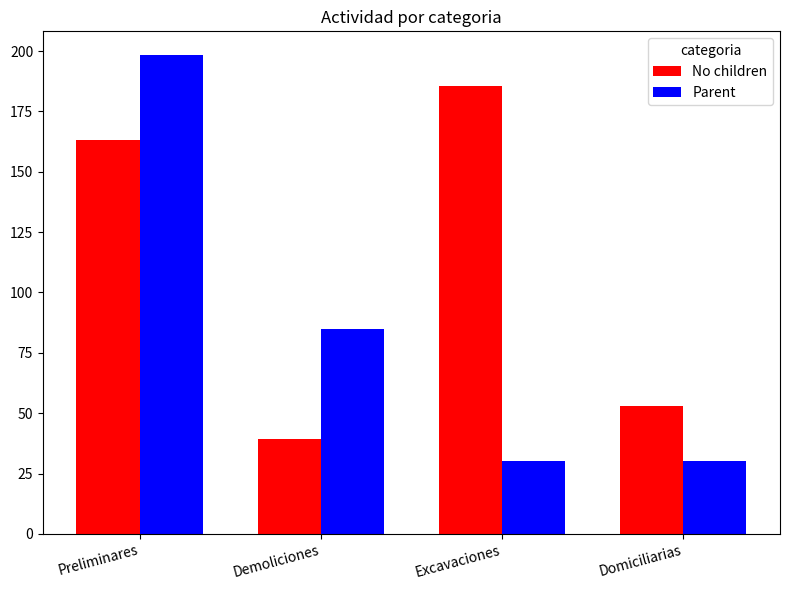

What is the spread (max minus min) of values at Excavaciones?

155.7